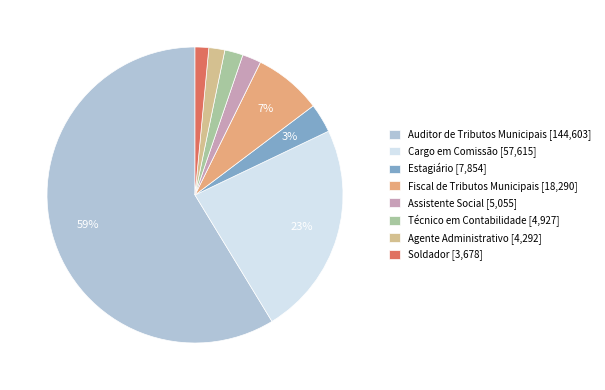

Combined, do Agente Administrativo and Fiscal de Tributos Municipais account for over 50%?

No